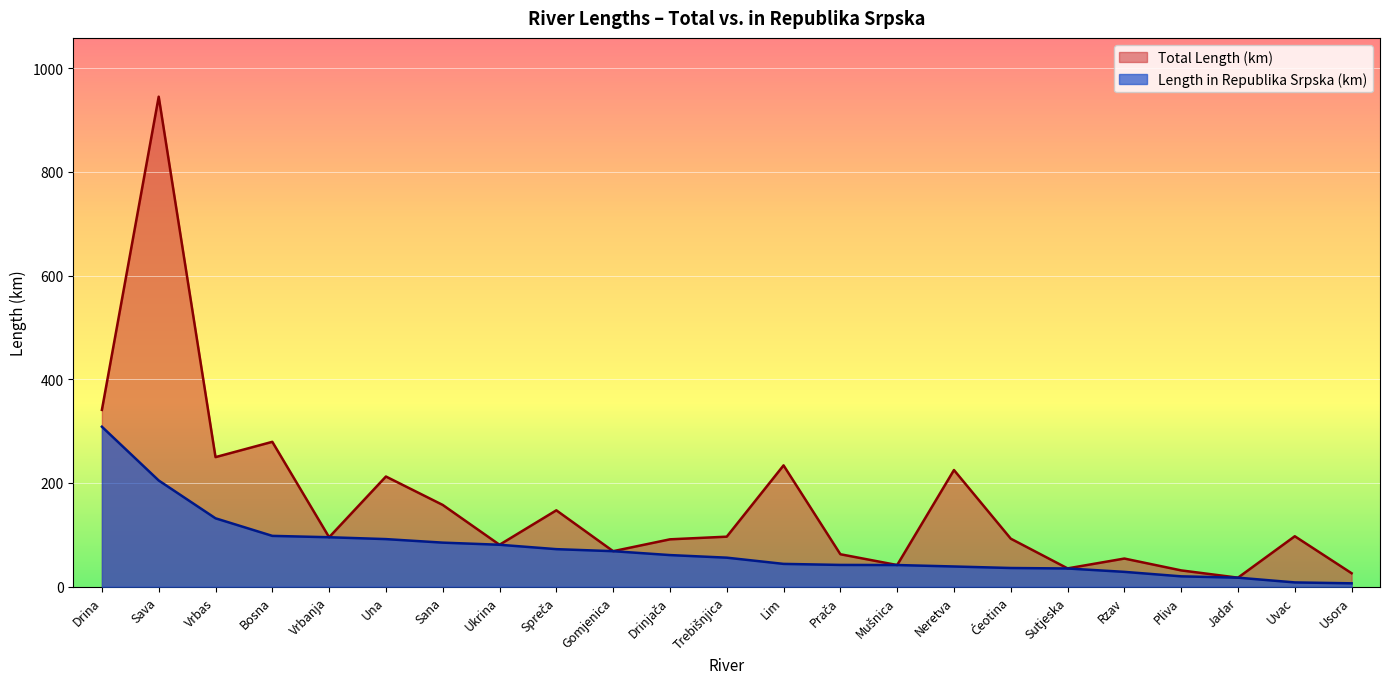

List the series in order of their peak value, highest first.

Total Length (km), Length in Republika Srpska (km)